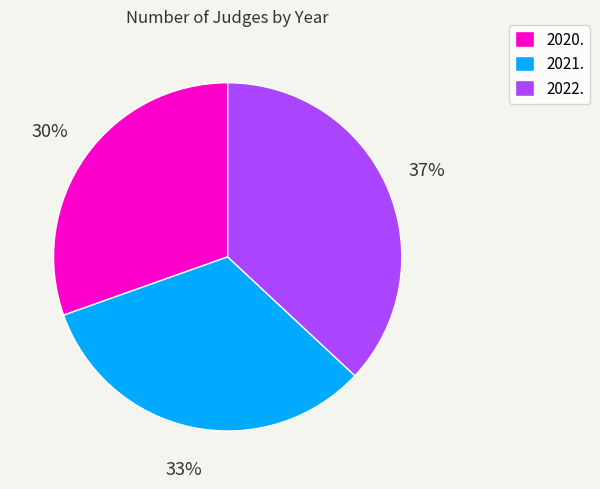

Which has a higher value, 2022. or 2021.?

2022.